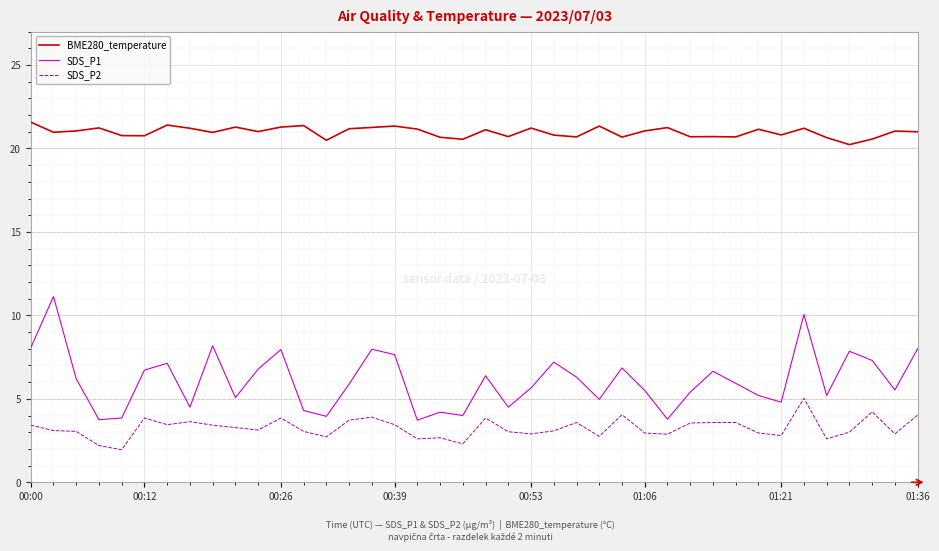

True or false: SDS_P1 and BME280_temperature intersect in this chart.

False